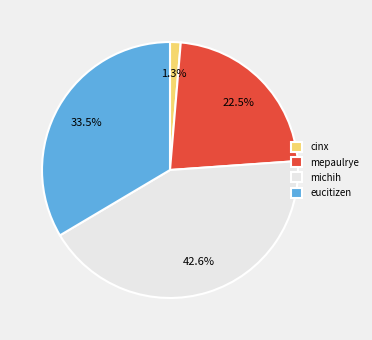

What percentage is the michih slice, to the nearest percent?

43%